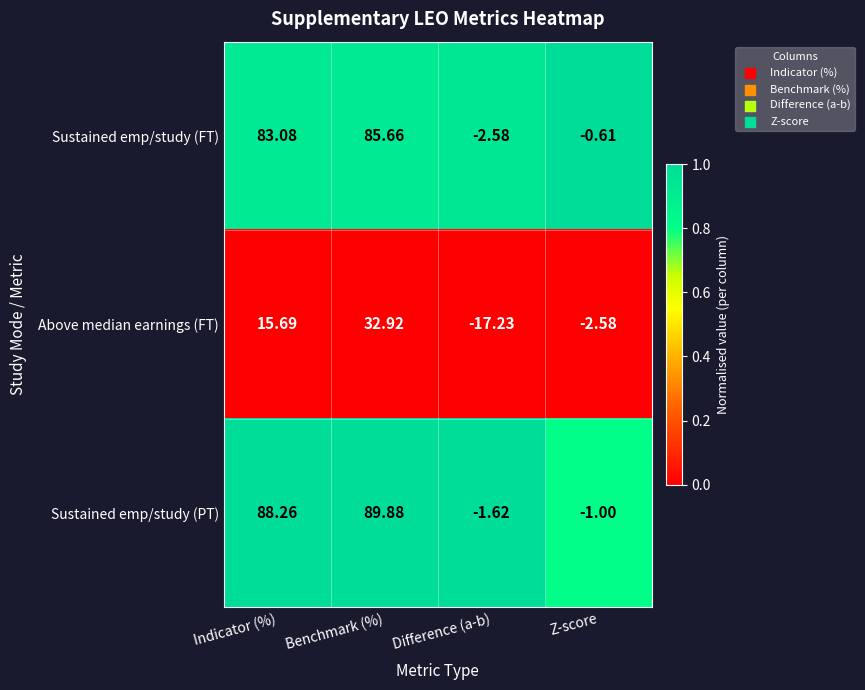

Which category has the lowest value across all series?

Difference (a-b)